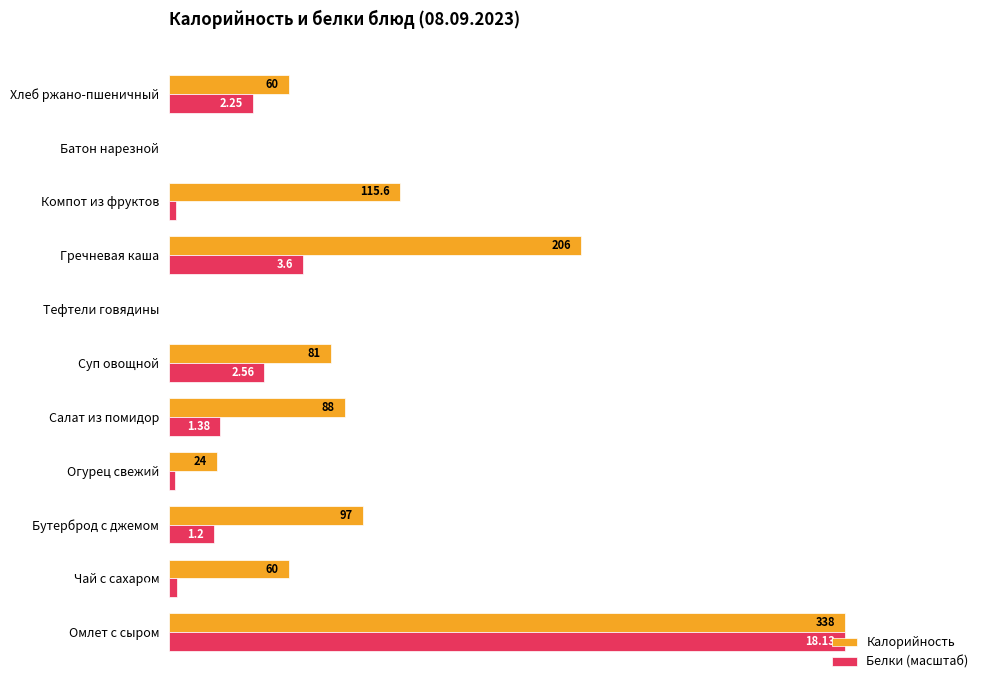

At which category is the sum across all series the highest?

Омлет с сыром